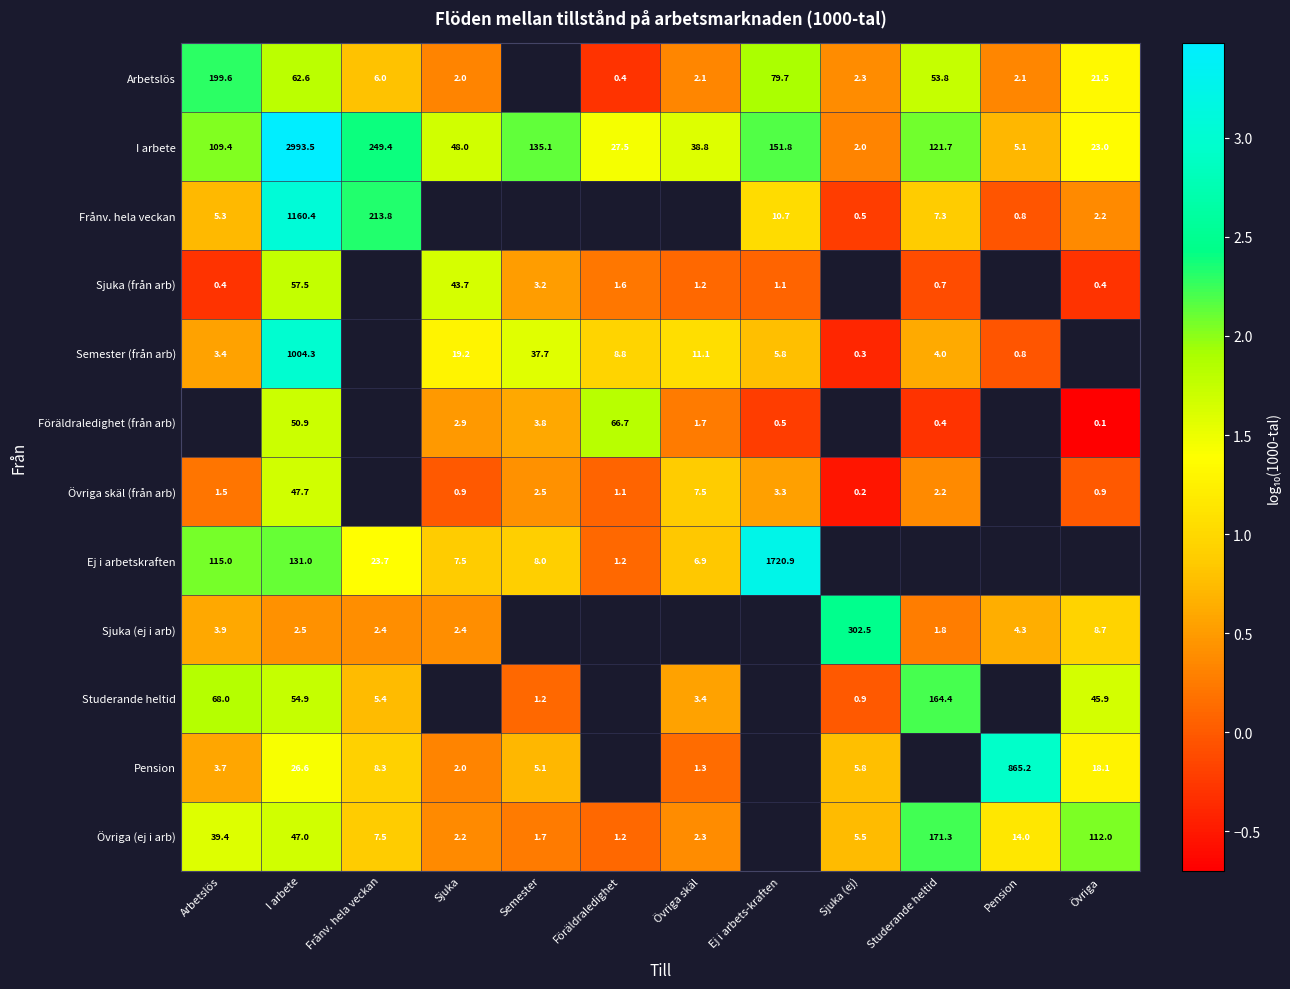

Which series has the largest total across all categories?

I arbete